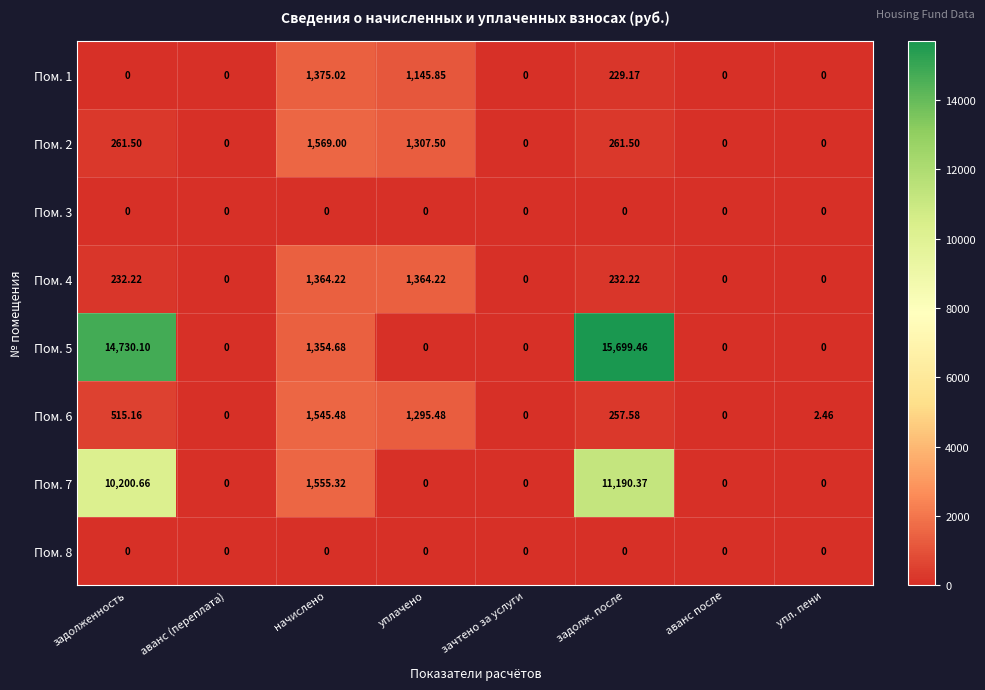

At which label is Пом. 6 closest to 772?

задолженность